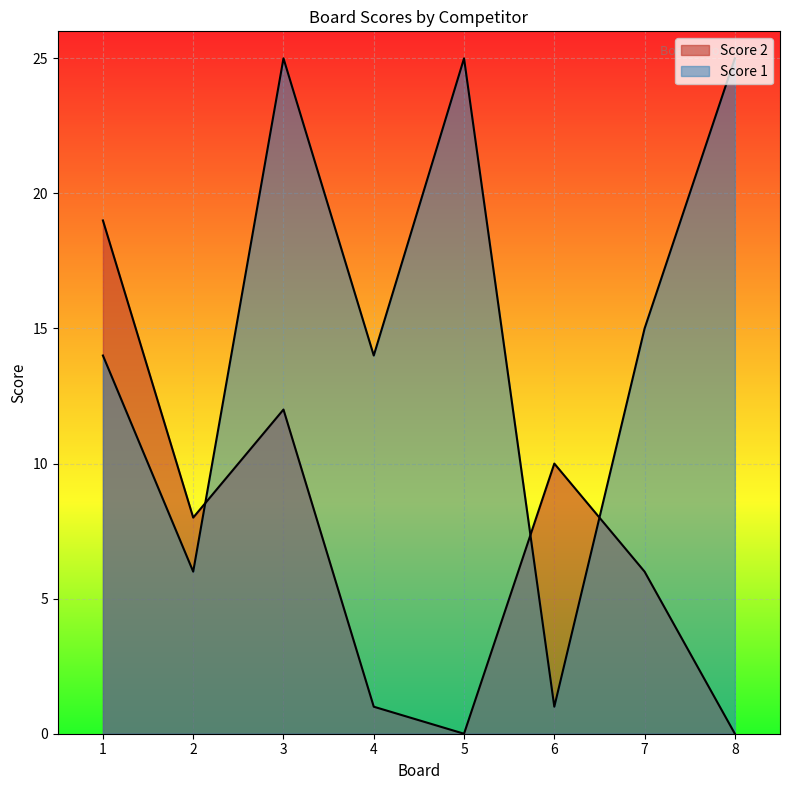

The value of Score 2 at 7 is 8. True or false?

False